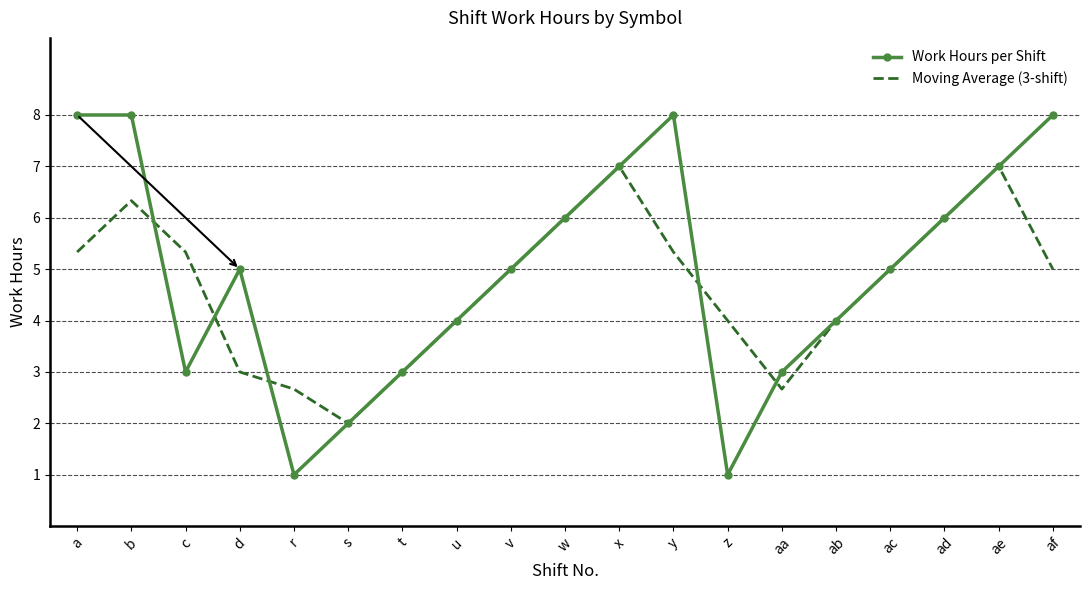

Which series has the widest spread of values?

Work Hours per Shift